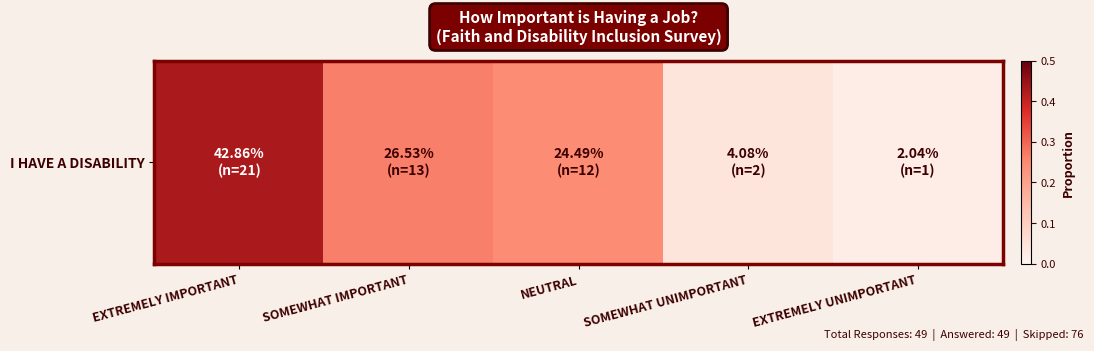

Is it true that the value at SOMEWHAT IMPORTANT is 0.3?

True